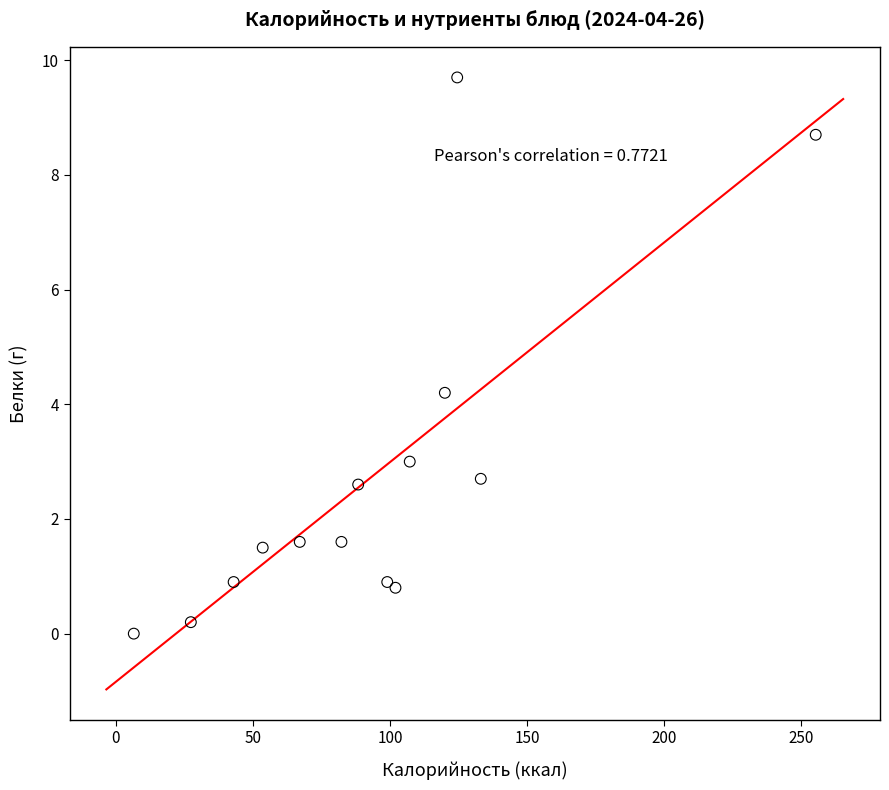

What is the range of Y values (max minus min)?

9.7